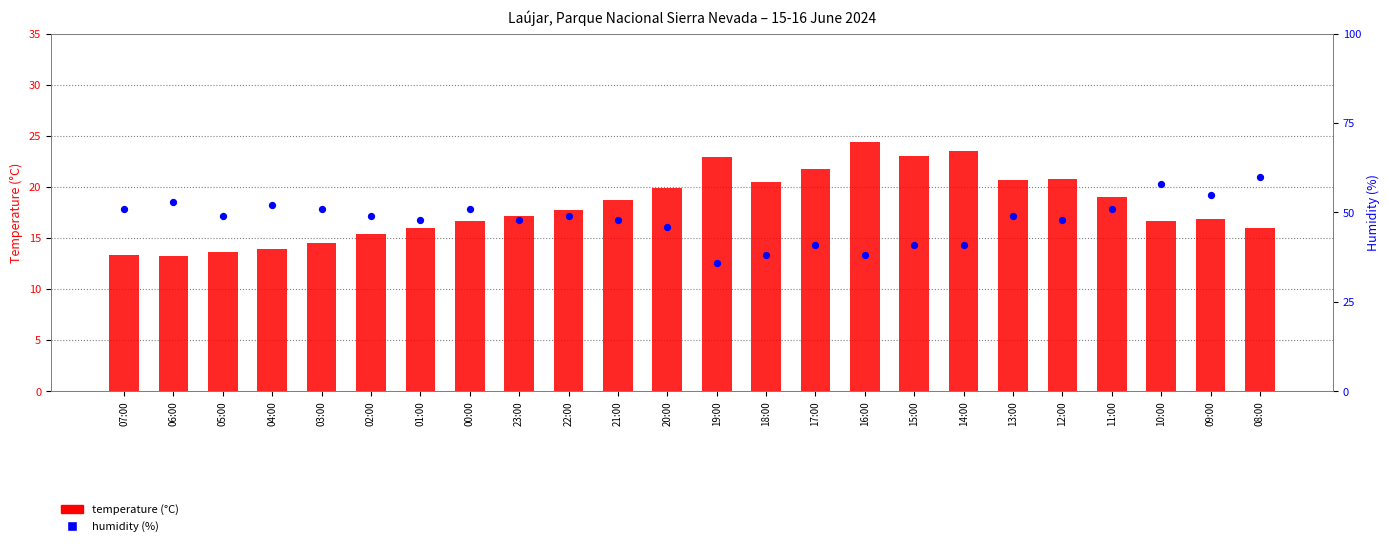

At how many categories does at least one series exceed 26?

24